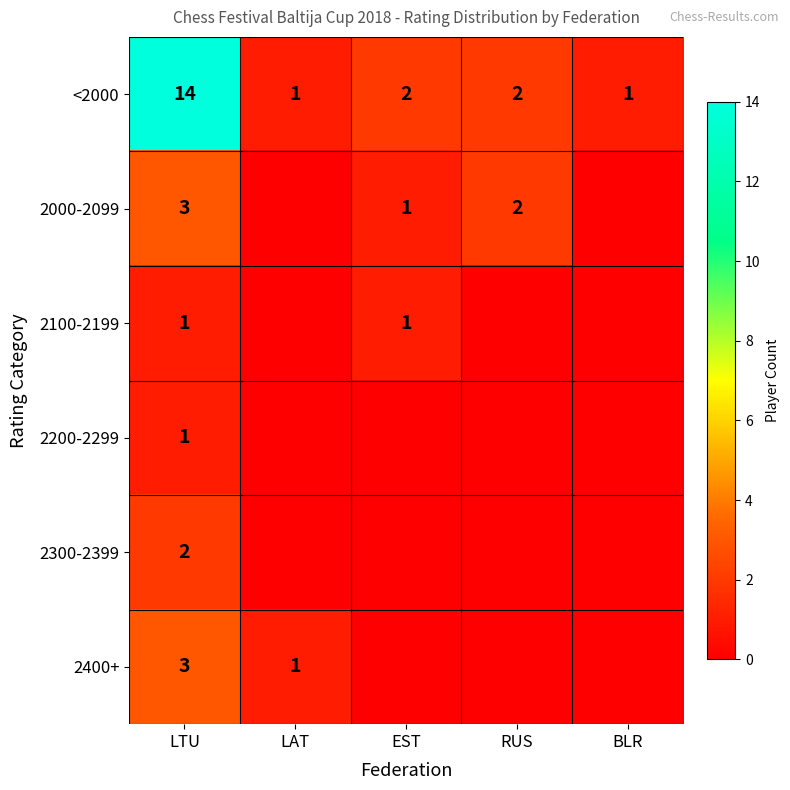

The 2000-2099 series shows 3 at LTU. True or false?

True